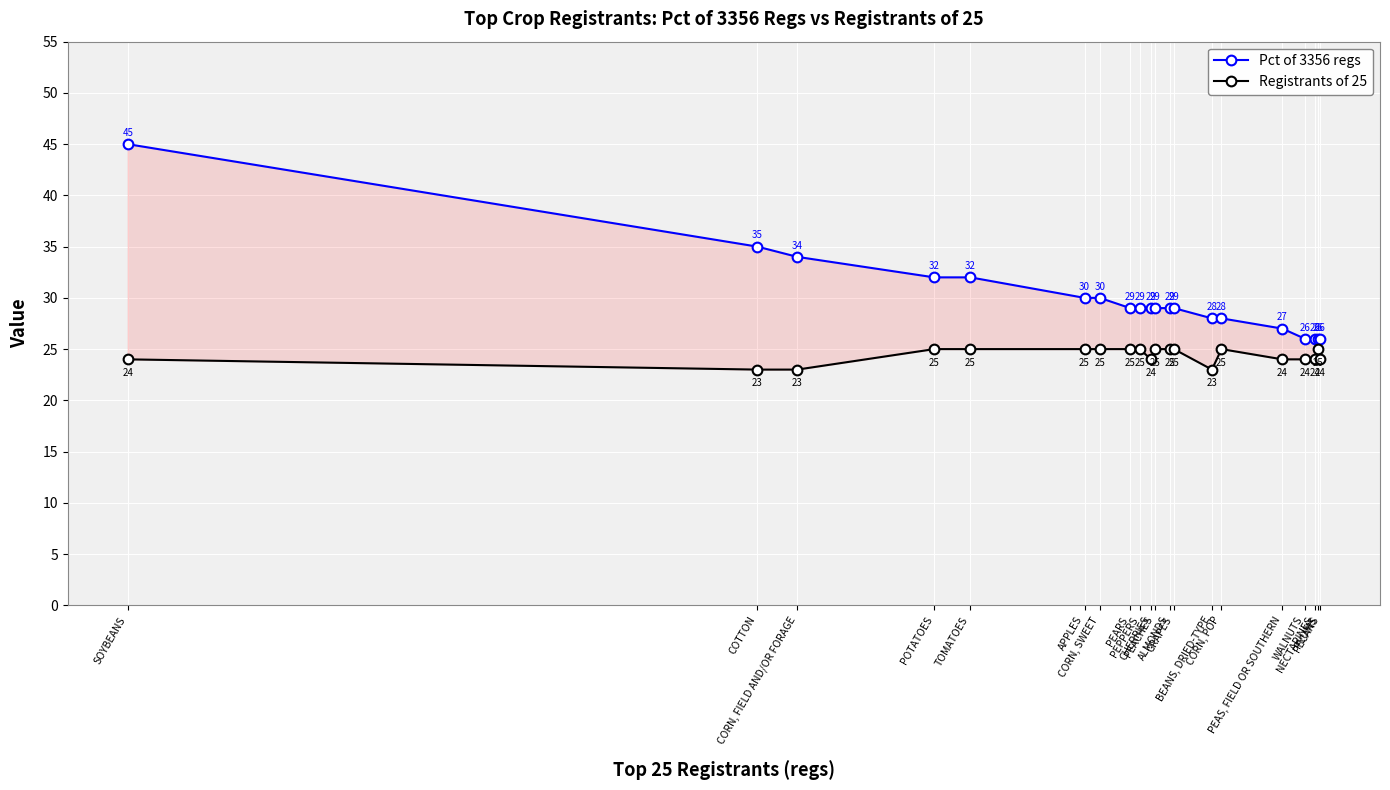

What is the difference between the highest and lowest values at CORN, FIELD AND/OR FORAGE?

11